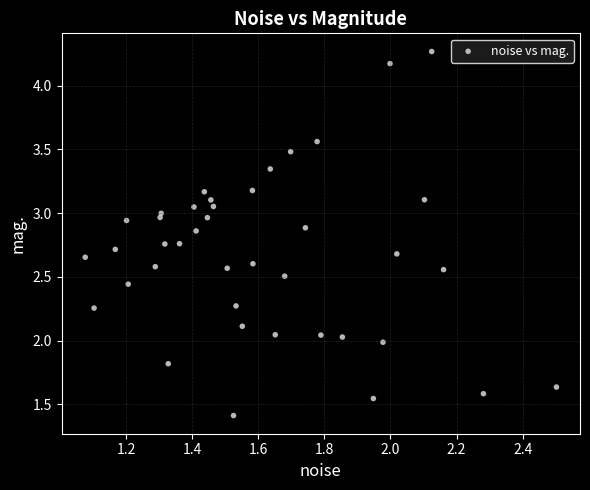

What is the range of X values (max minus min)?

1.4